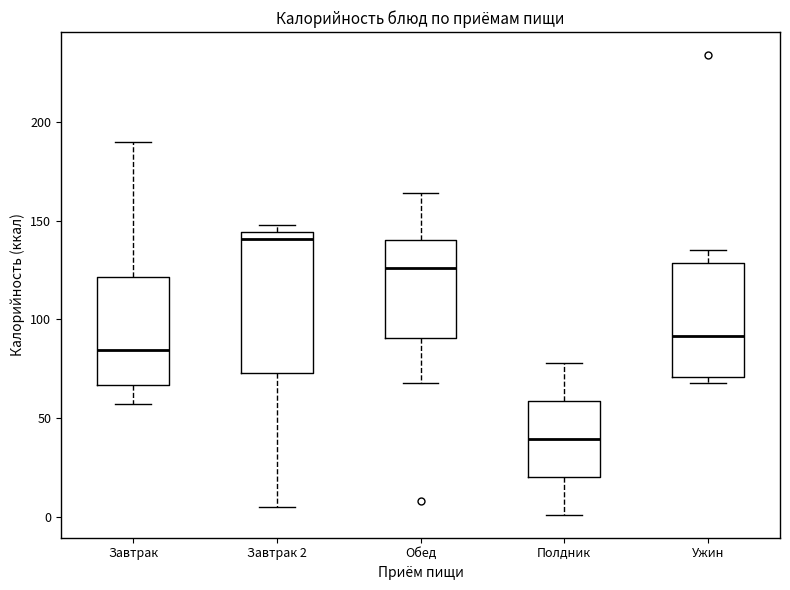

Which box is the tallest, from its lower edge to its upper edge?

Завтрак 2